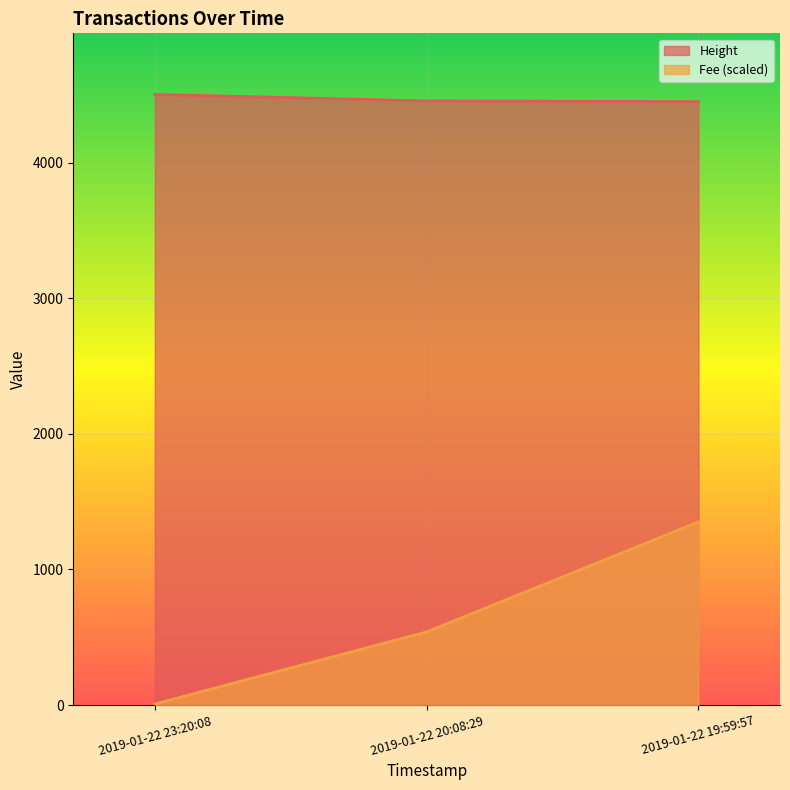

At 2019-01-22 19:59:57, list the series in order from largest to smallest.

Height, Fee (scaled)